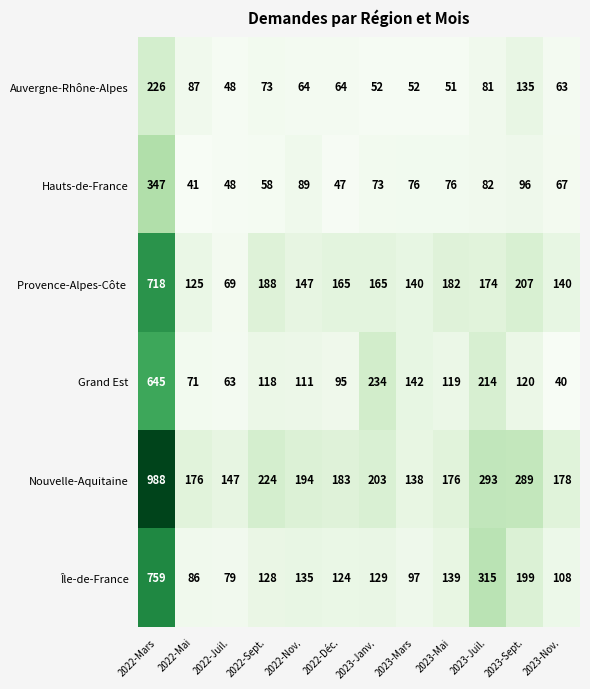

What is the total value across all series at 2023-Mai?

743